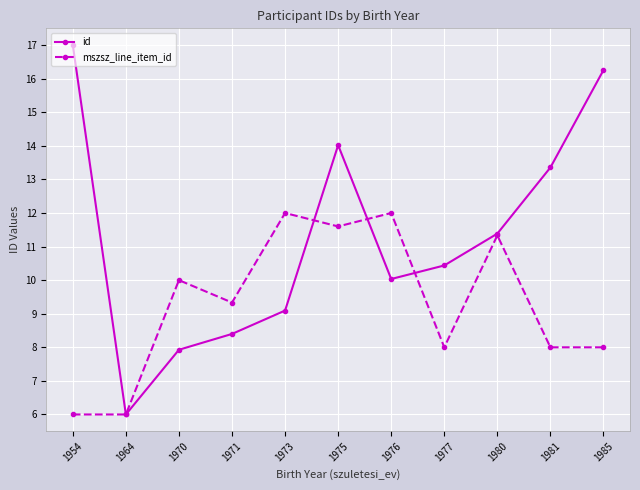

Count the number of categories in the chart.

11